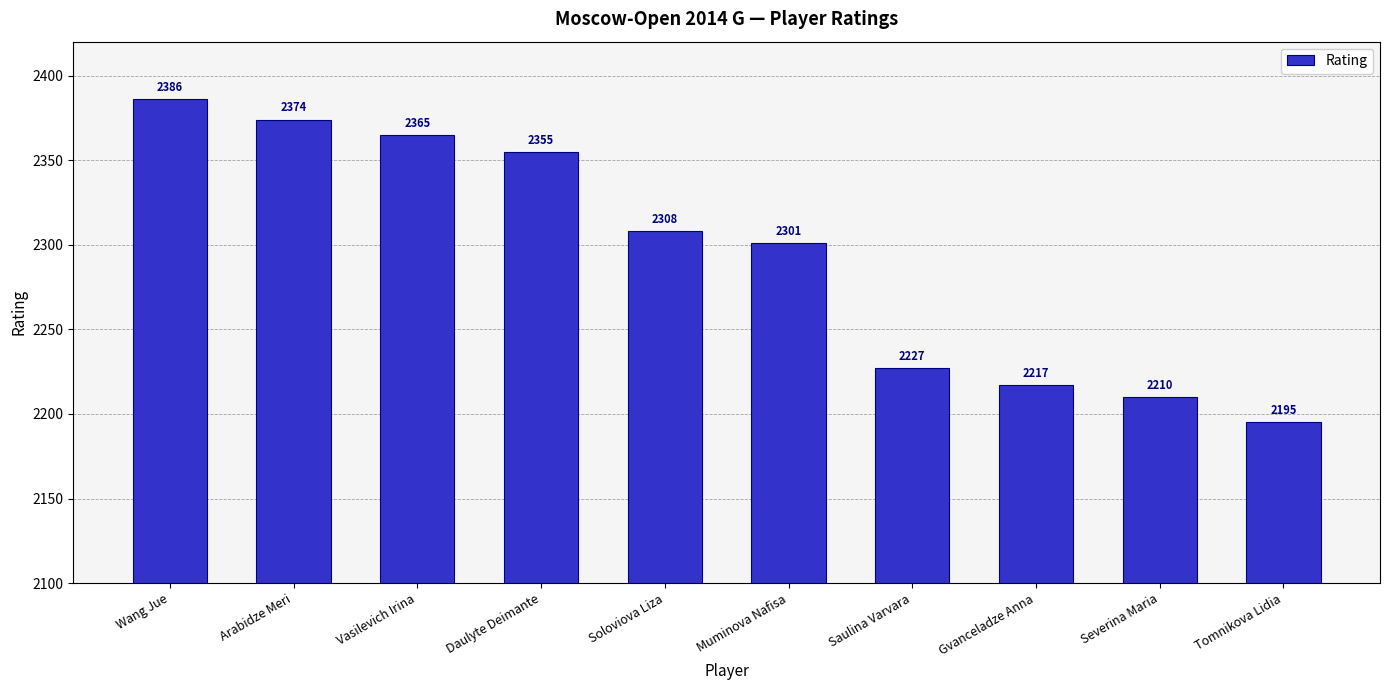

Which label corresponds to the largest value in the chart?

Wang Jue